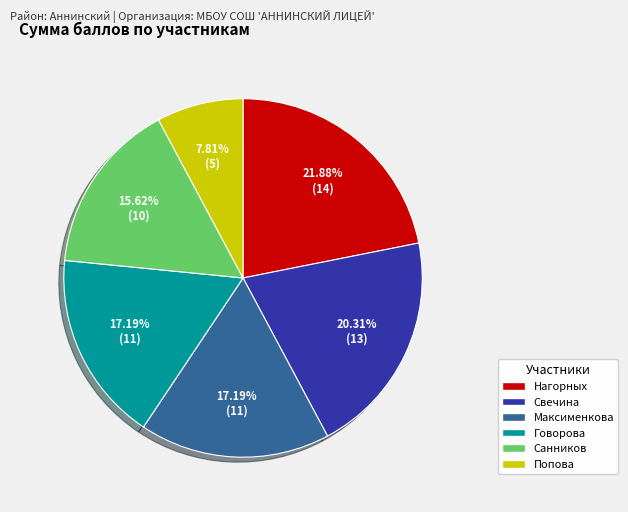

How much of the chart is everything except Свечина?

79.7%